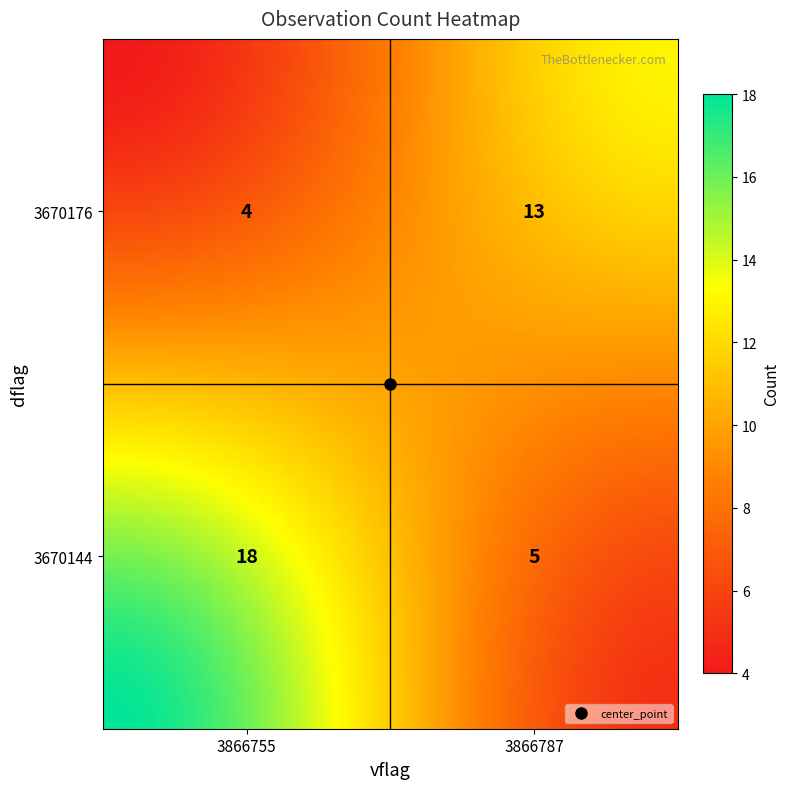

How many data points are less than 13?

2